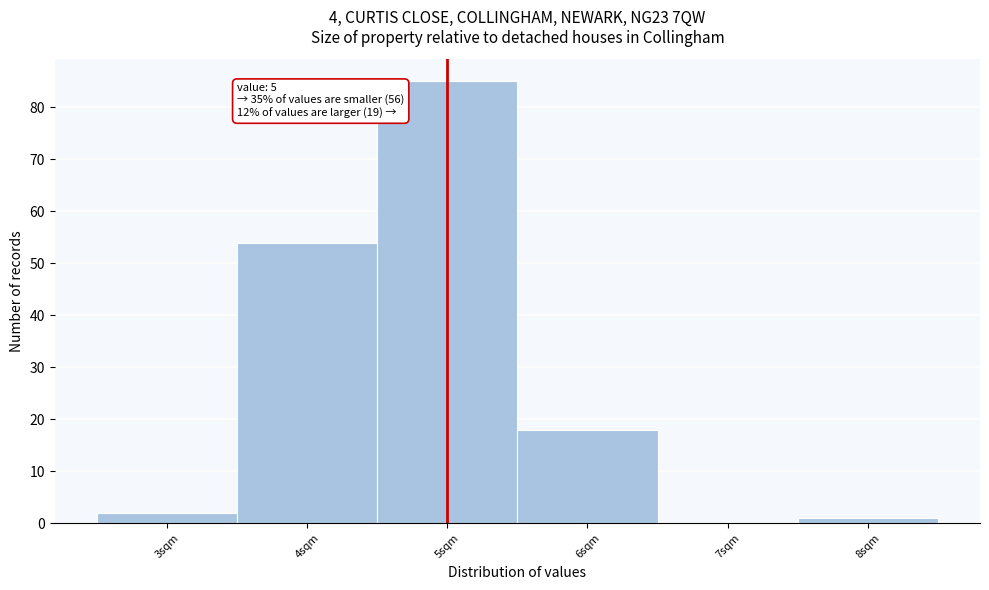

Over which range of the x-axis is the bar tallest?

4.5 to 5.5